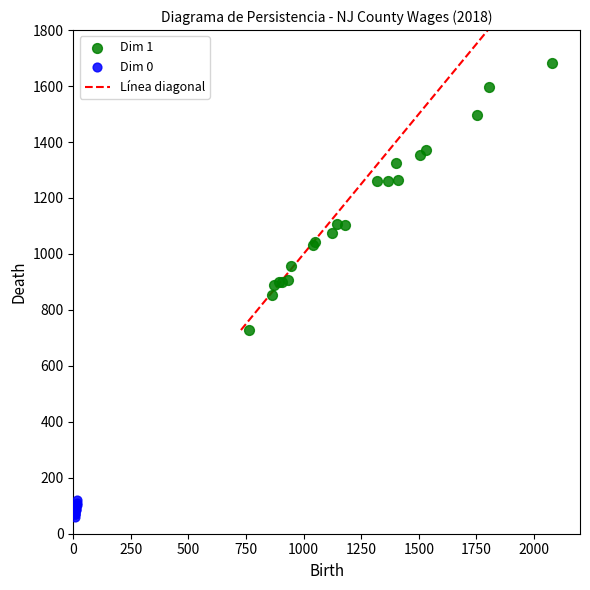

Which series contains the highest Y value?

Dim 1